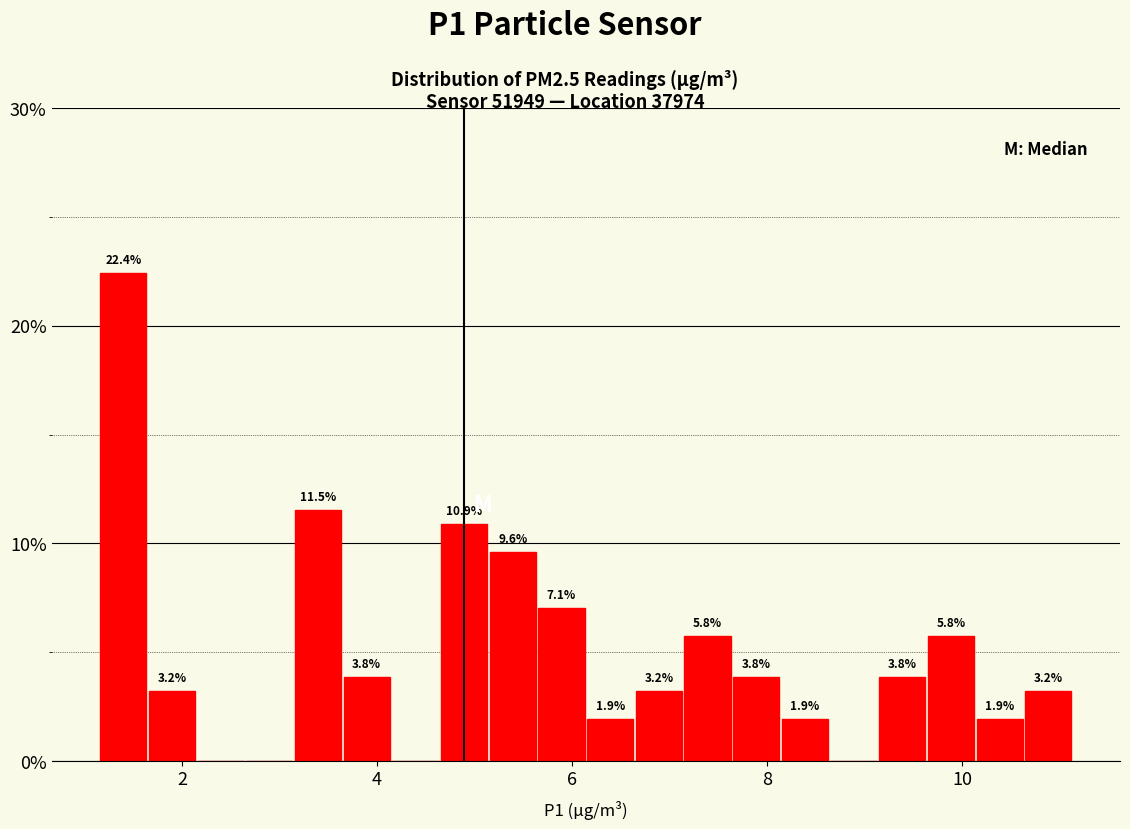

Around what value on the x-axis is the tallest bar? Give the approximate position of its centre, as read against the axis.

1.4